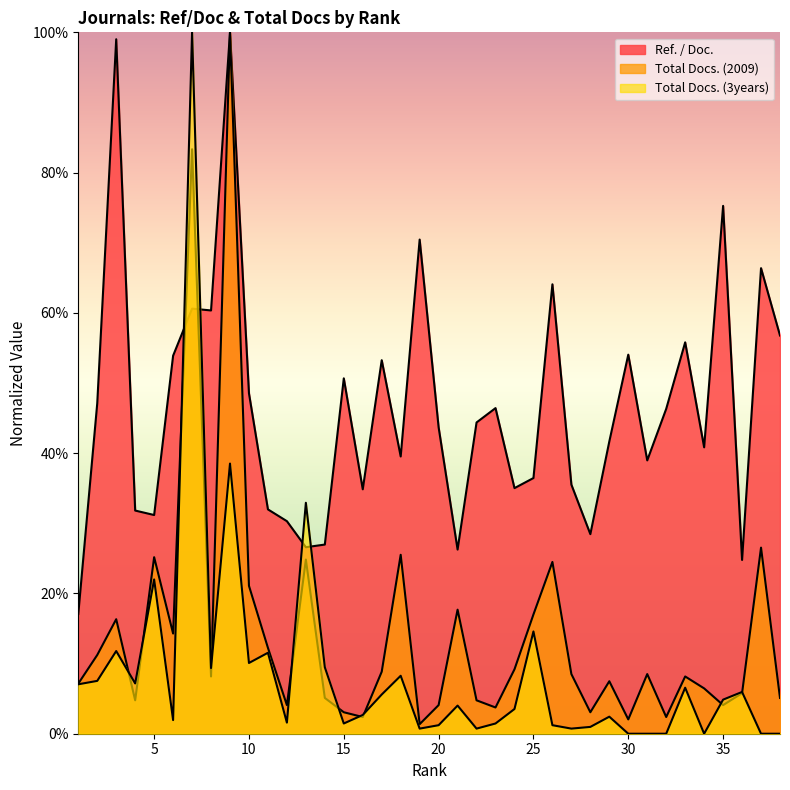

Is the value of Total Docs. (3years) at 26 greater than the value of Total Docs. (2009) at 9?

No